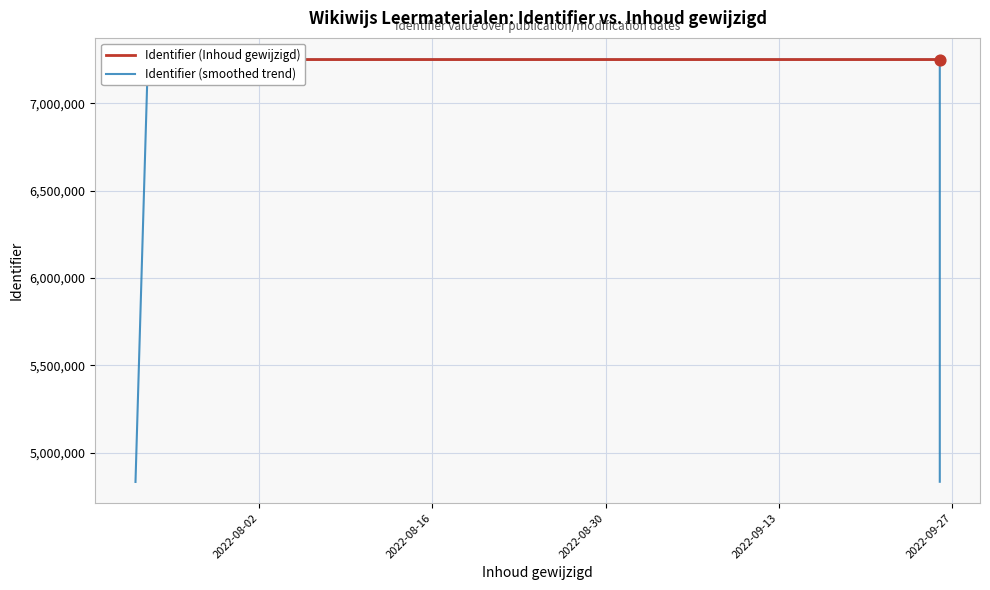

Which series contains the highest Y value?

Identifier (Inhoud gewijzigd)